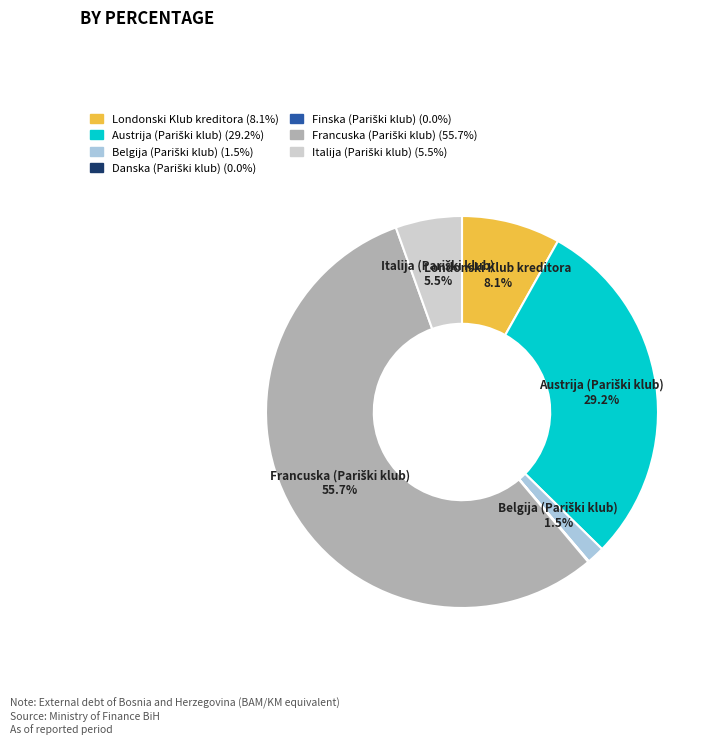

Is there a majority slice in this chart?

Yes